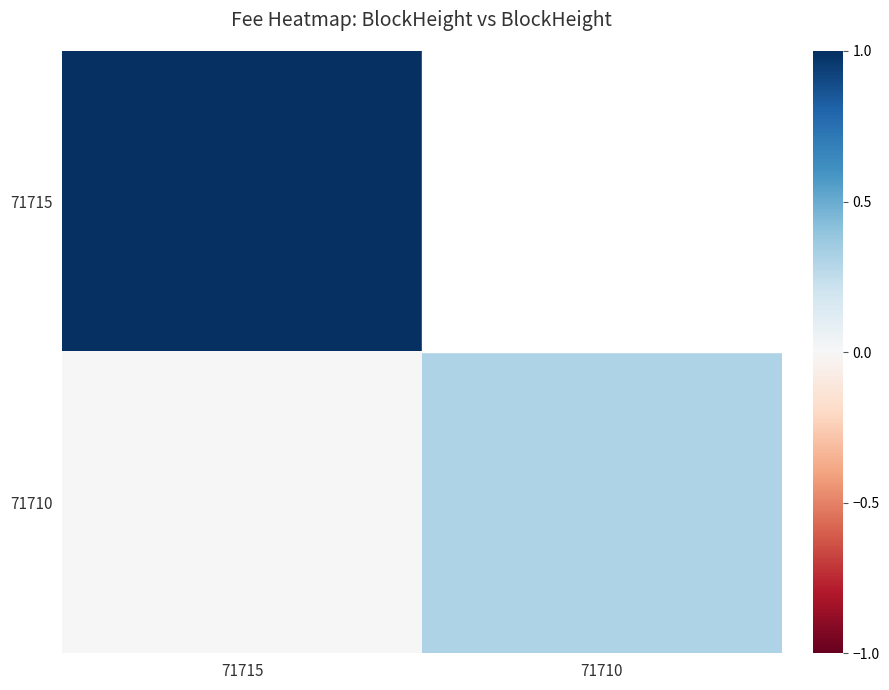

What is the maximum value shown in the chart?

1.0